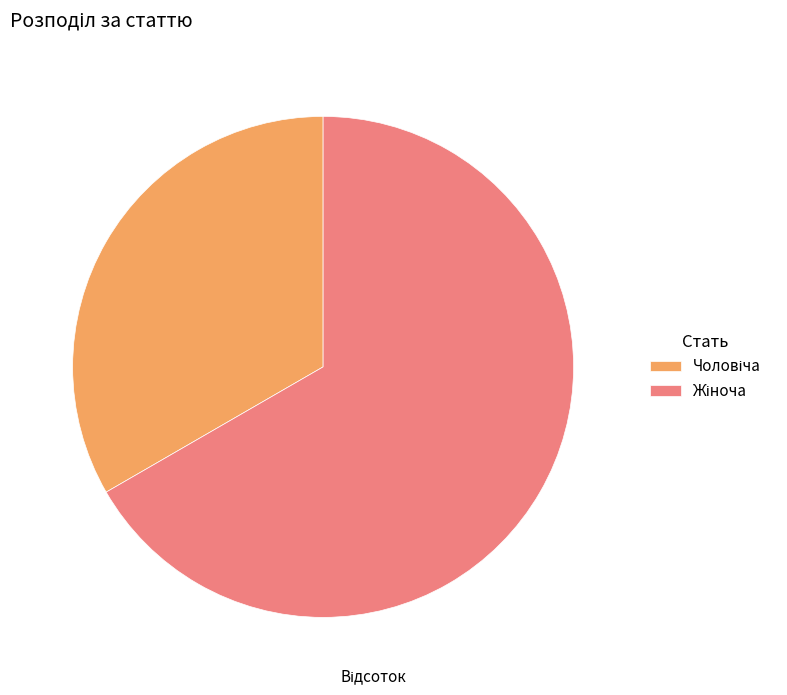

How many slices are in this pie chart?

2